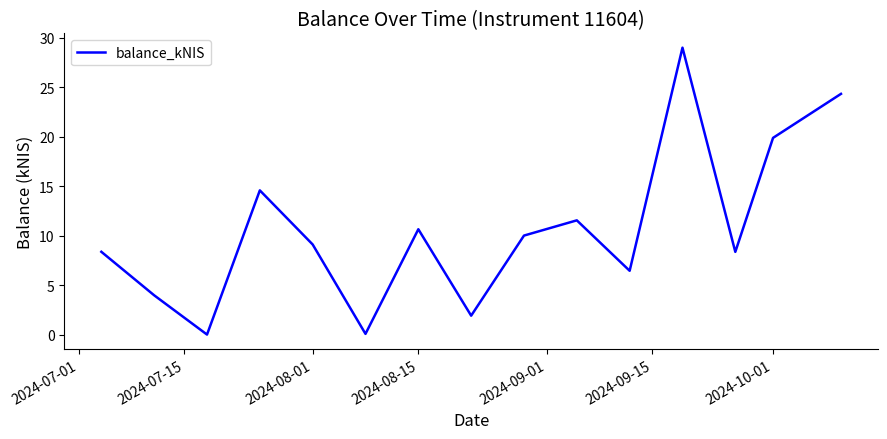

What is the difference between the maximum and minimum values?

29.0